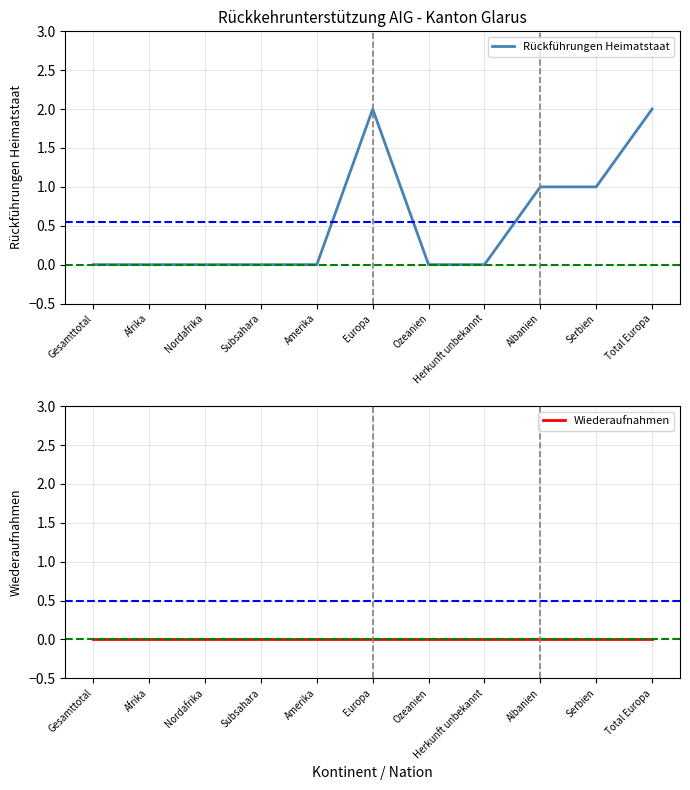

Which series changed the most between Amerika and Herkunft unbekannt?

Rückführungen Heimatstaat